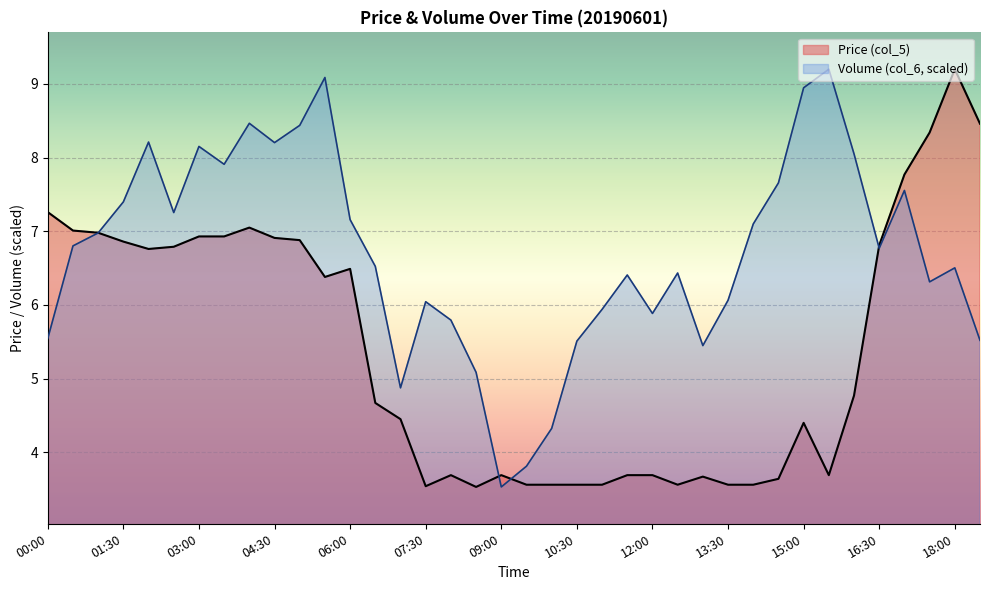

Rank the series by their average value, from highest to lowest.

Volume (col_6, scaled), Price (col_5)